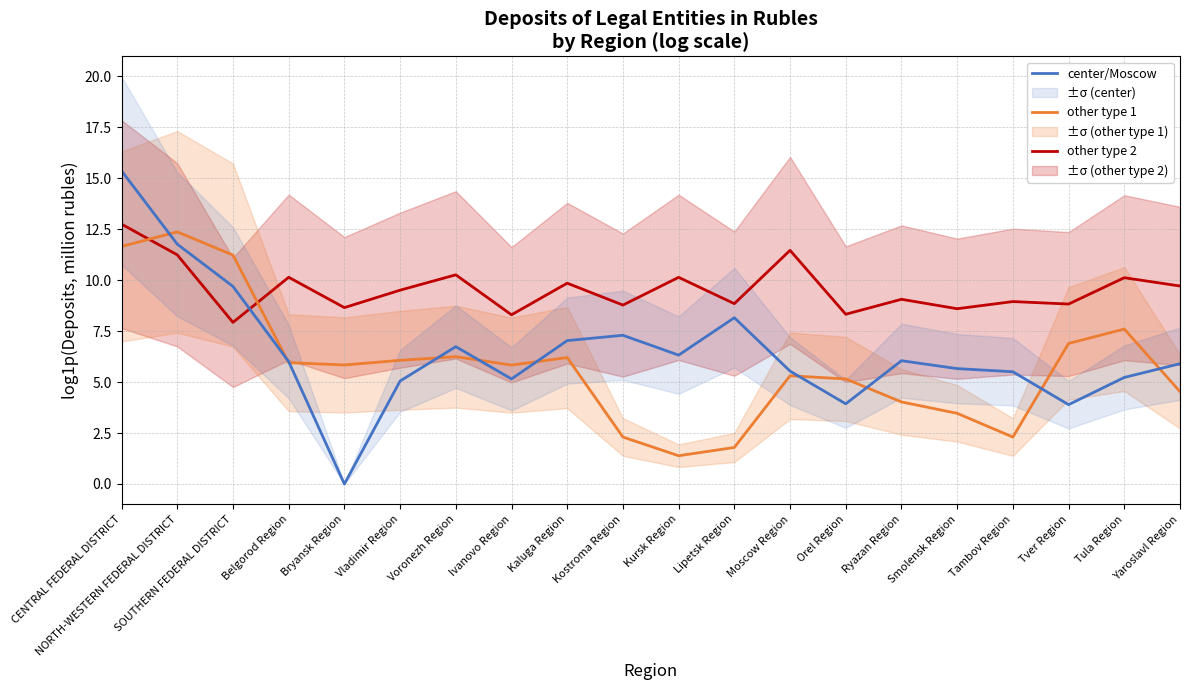

How many lines are shown in the chart?

3